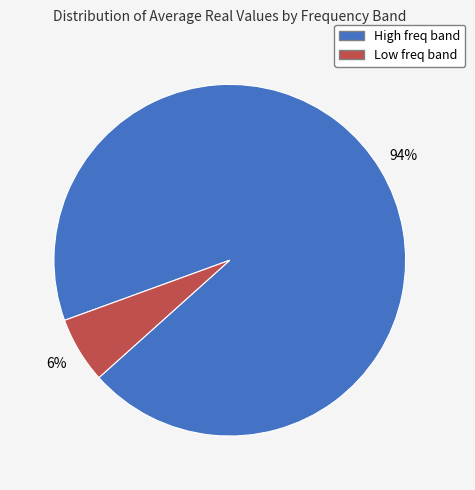

How many slices are in this pie chart?

2